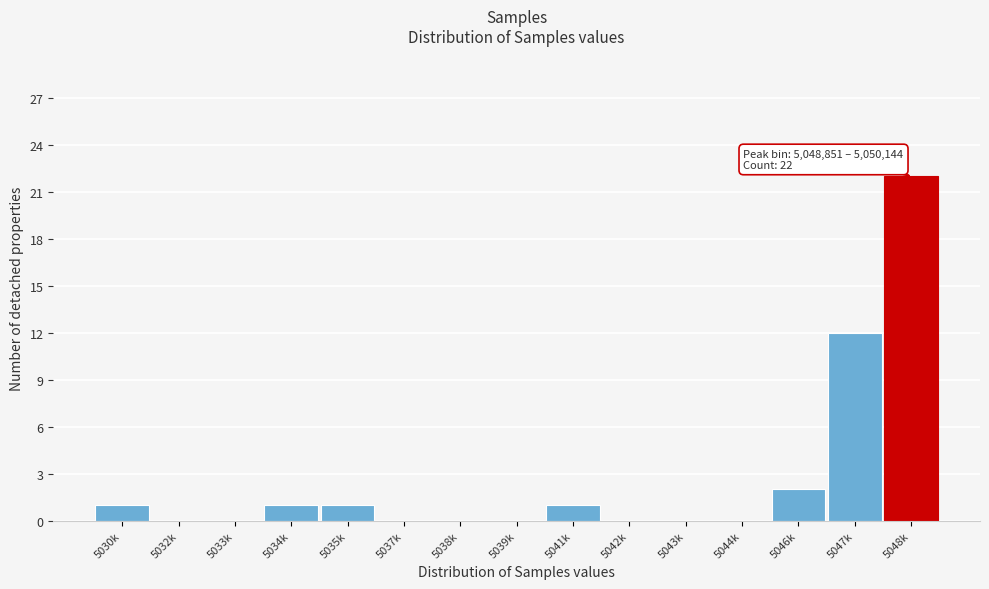

Reading left to right, what are all the values shown in this chart?

5030k=1	5032k=0	5033k=0	5034k=1	5035k=1	5037k=0	5038k=0	5039k=0	5041k=1	5042k=0	5043k=0	5044k=0	5046k=2	5047k=12	5048k=22